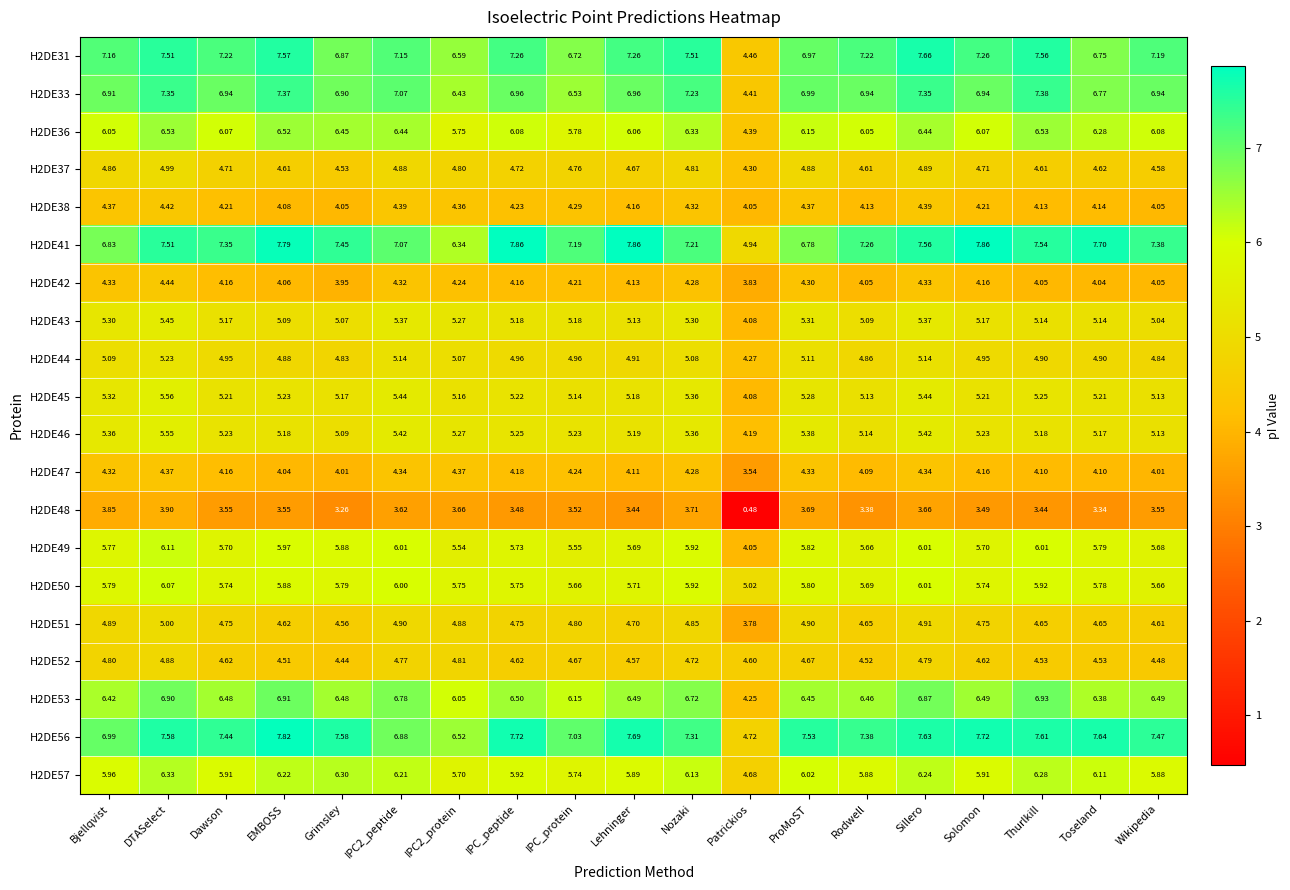

At which label does H2DE47 first exceed 4?

Bjellqvist